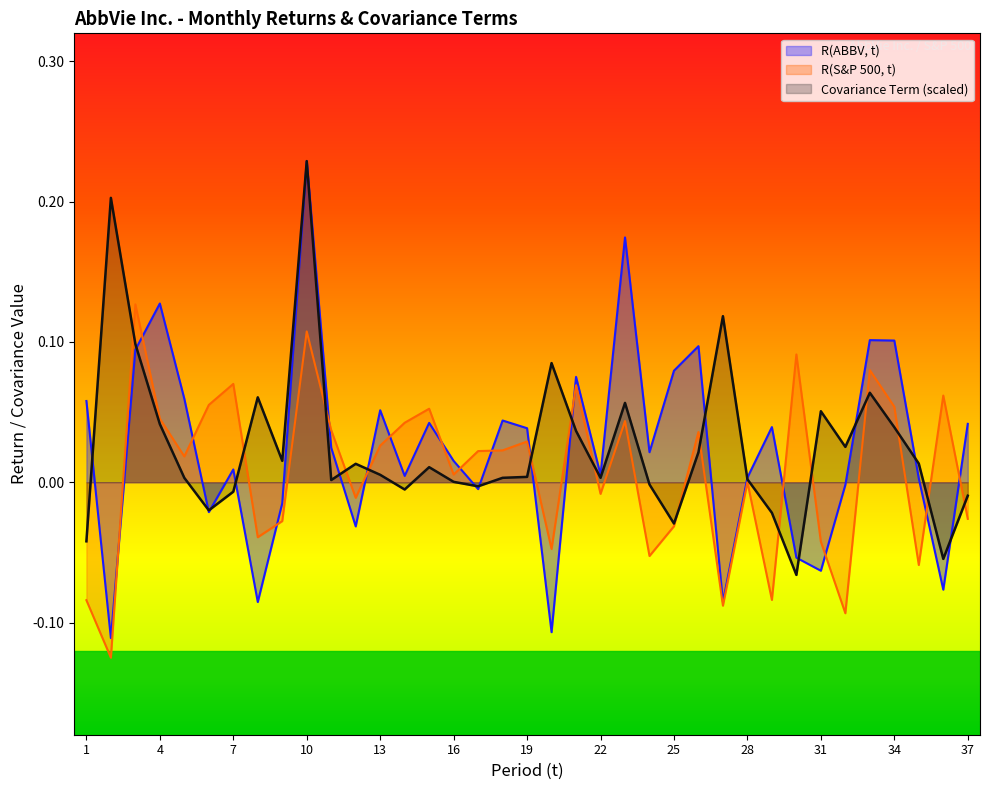

How many values in R(ABBV, t) are below zero?

12